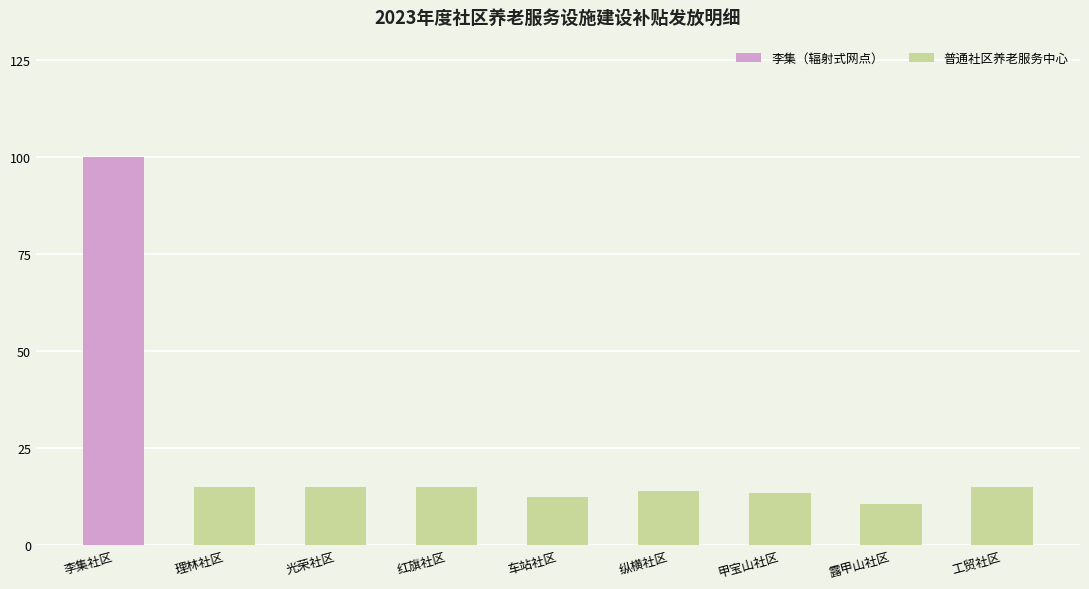

At which category does the chart reach its peak across all series?

李集社区